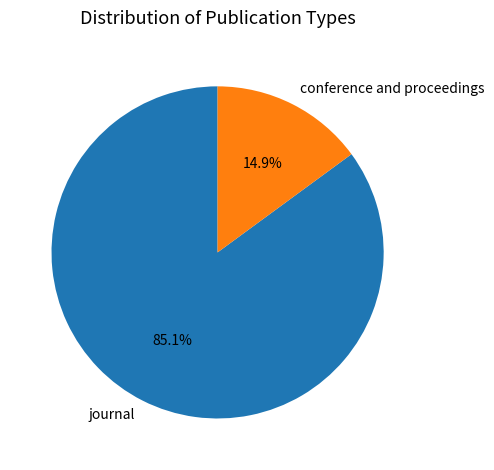

To the nearest percent, what is the difference between the journal and conference and proceedings slice percentages?

70%